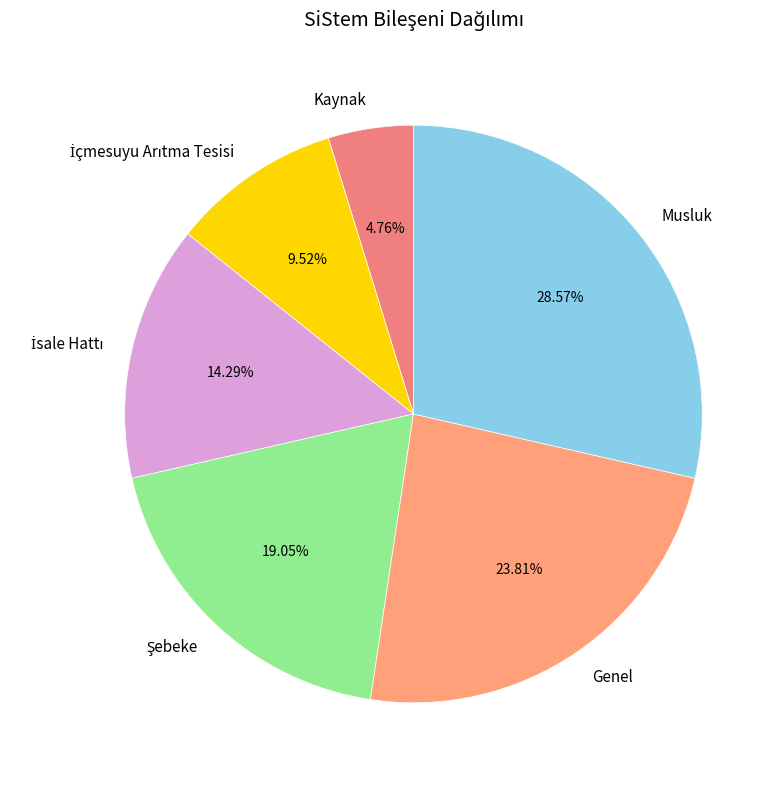

What is the ratio of the value at Genel to the value at Musluk?

0.8